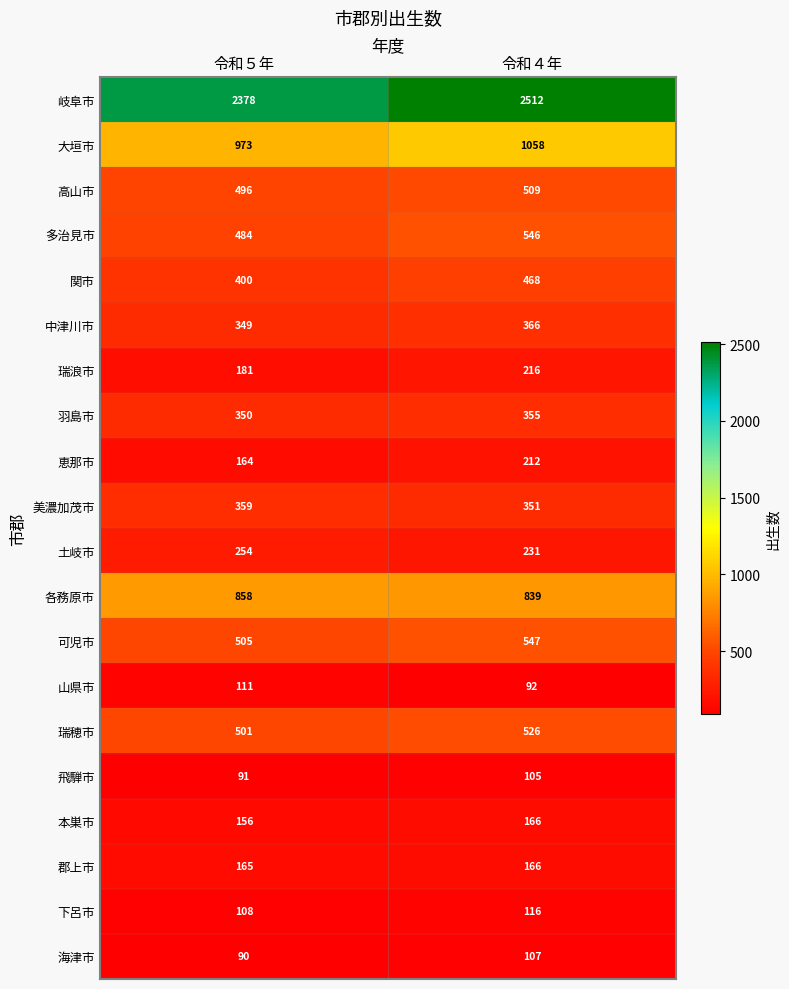

What is the total value across all series at 令和５年?

8973